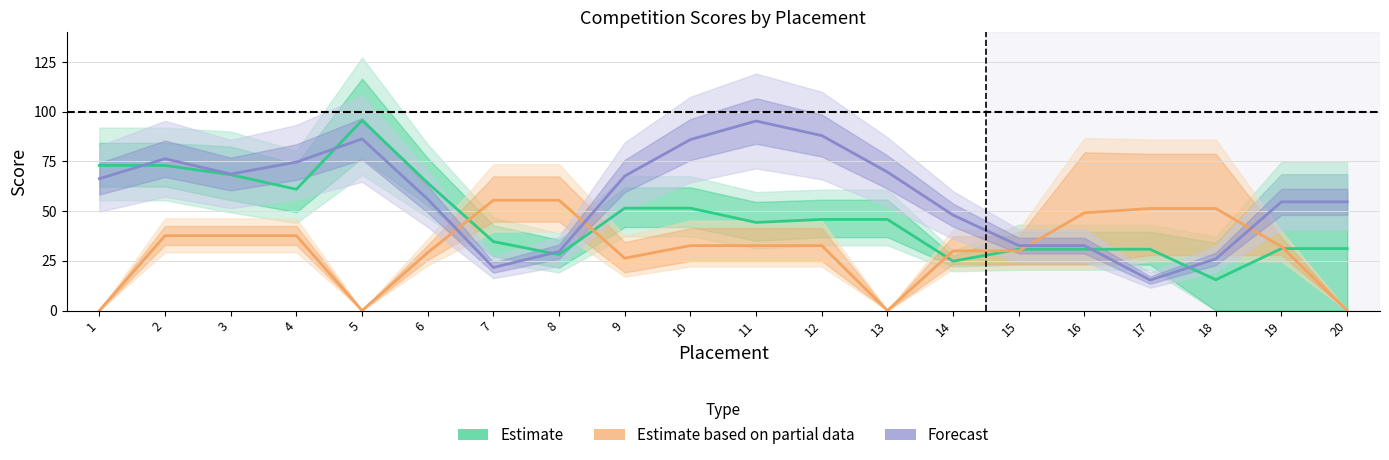

Which label corresponds to the smallest value in the chart?

1